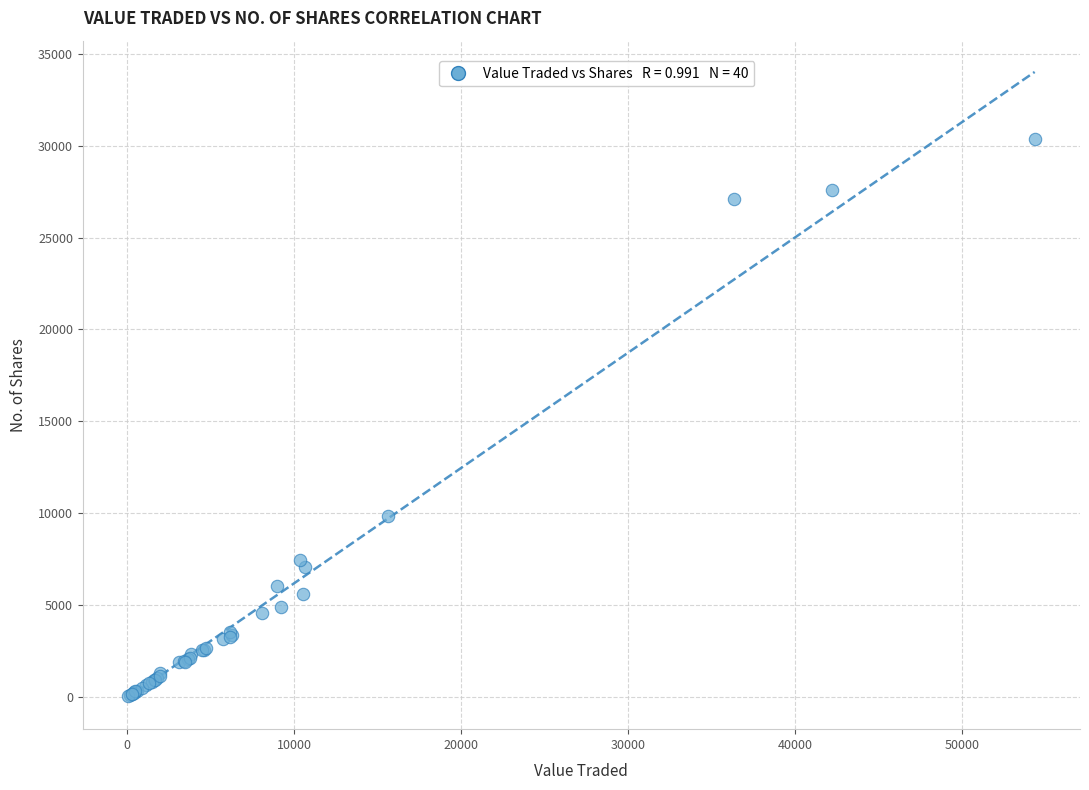

What Y value in the scatter plot is closest to 15210?

9823